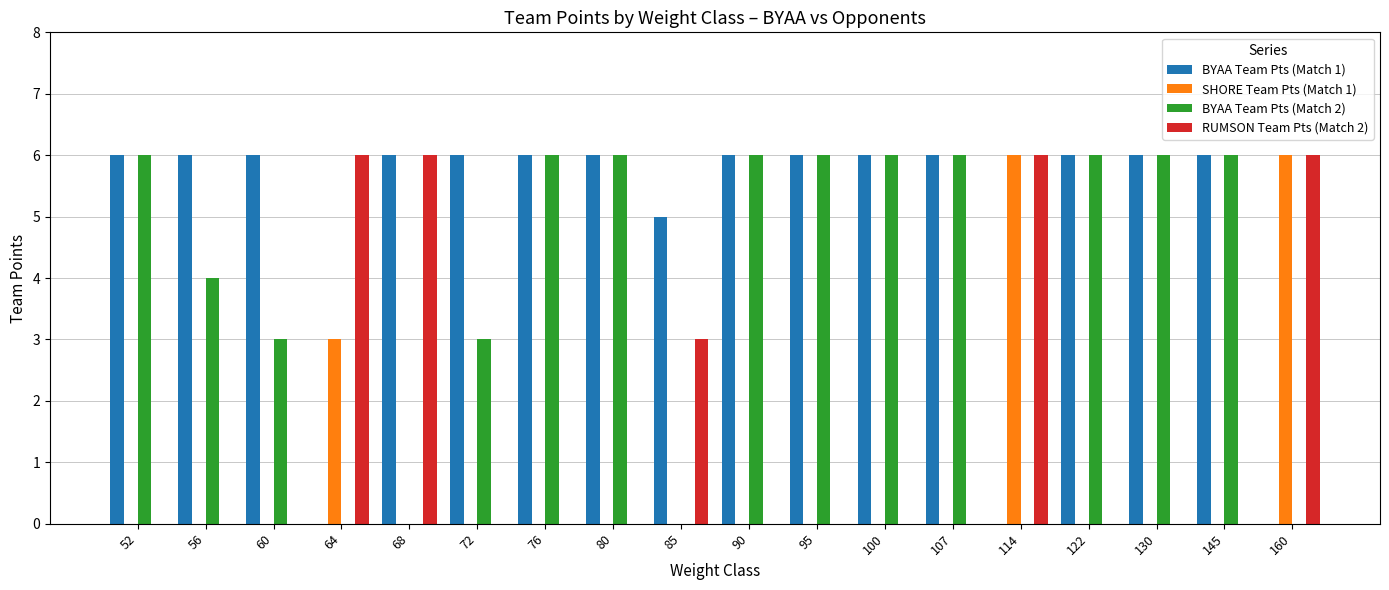

The RUMSON Team Pts (Match 2) series shows 0 at 56. True or false?

True